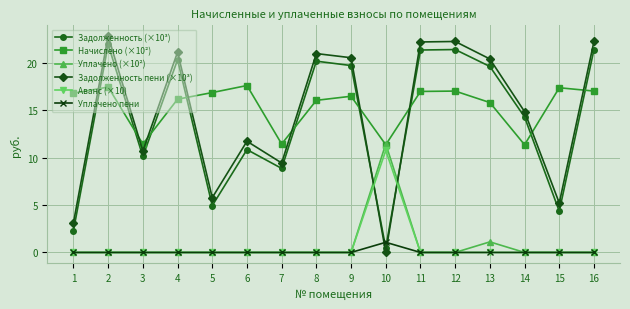

How many lines are shown in the chart?

6